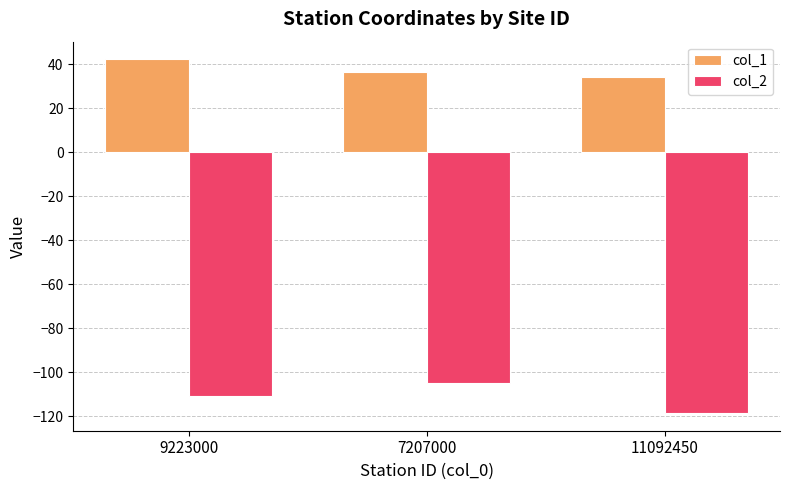

Reading right to left, transcribe all the data shown in this chart.

col_1: 34.2	36.5	42.1
col_2: -118.5	-105.0	-110.7